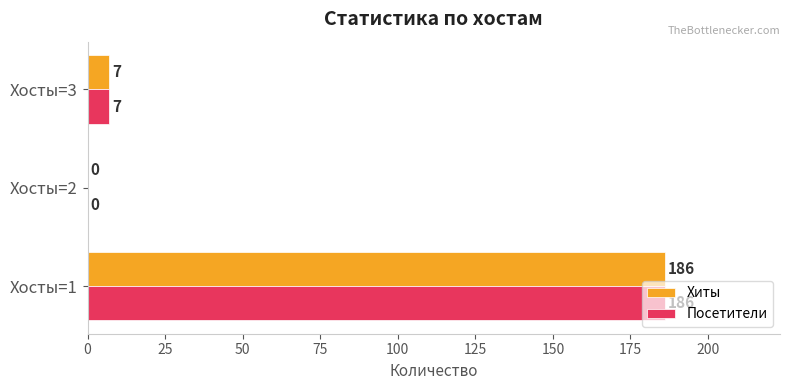

What are all the series names shown in the legend?

Хиты, Посетители